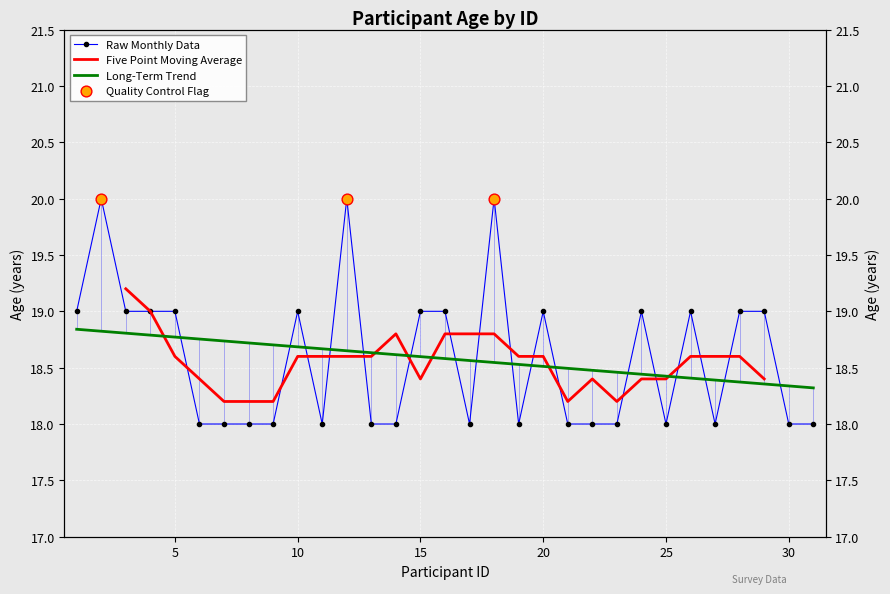

Which has a higher value, 7 or 29?

29